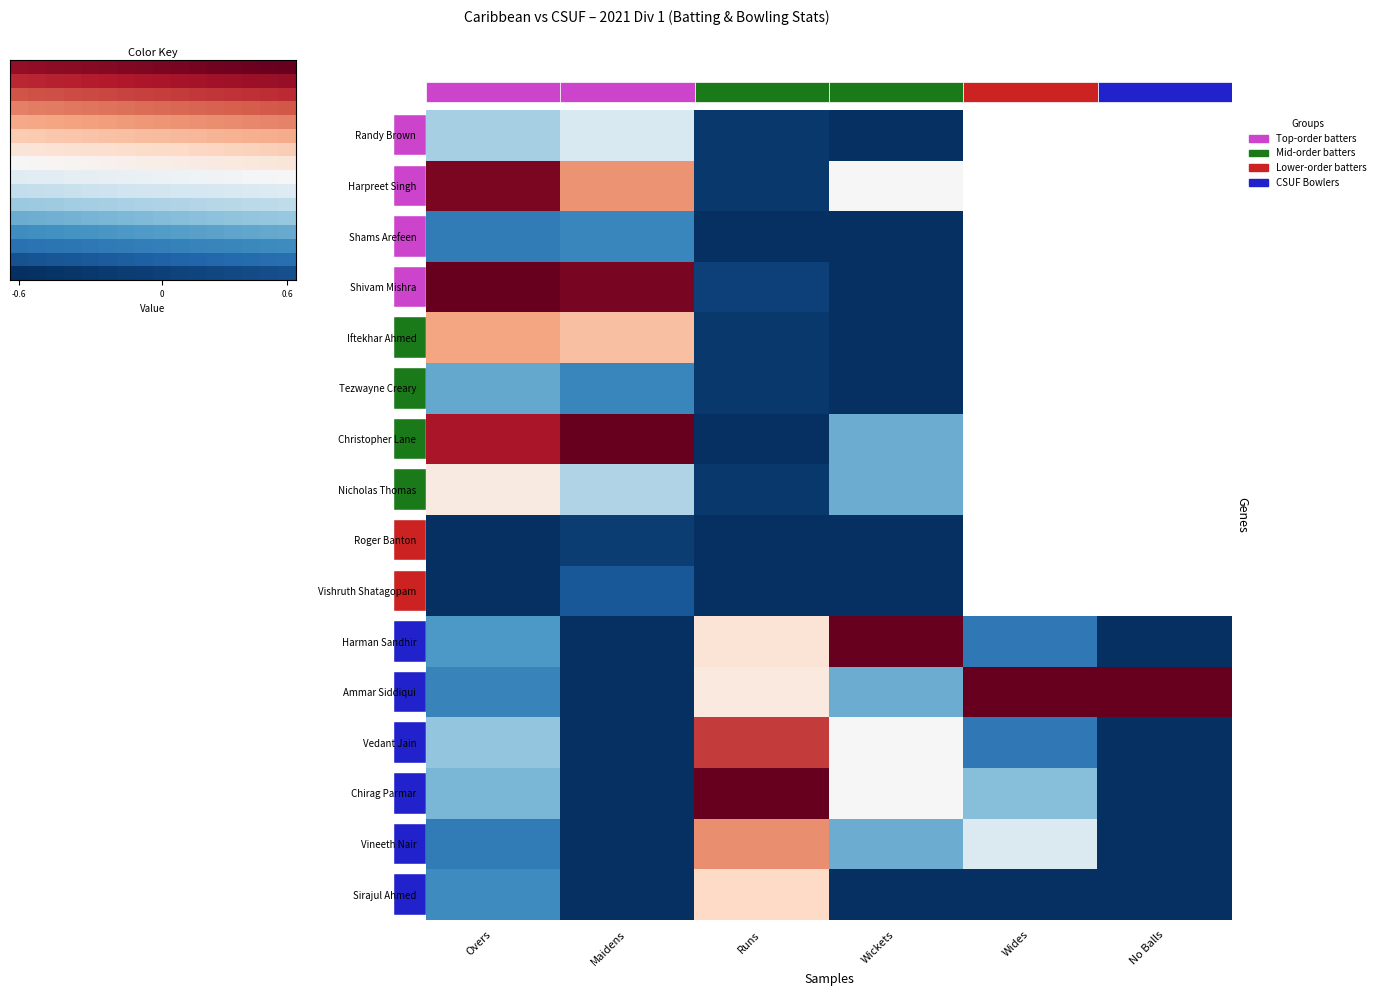

Rank the series by their maximum value, from lowest to highest.

Roger Banton, Vishruth Shatagopam, Shams Arefeen, Tezwayne Creary, Randy Brown, Nicholas Thomas, Sirajul Ahmed, Iftekhar Ahmed, Vineeth Nair, Vedant Jain, Harpreet Singh, Shivam Mishra, Christopher Lane, Harman Sandhir, Ammar Siddiqui, Chirag Parmar